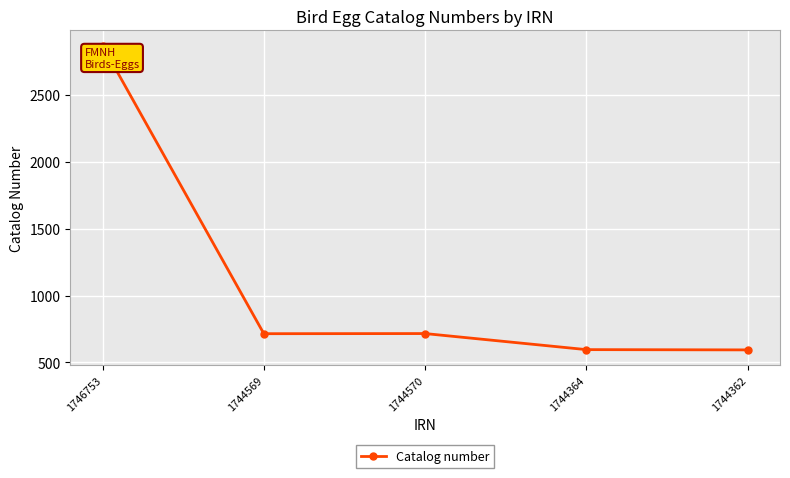

What is the change in value from 1746753 to 1744364?

-2271